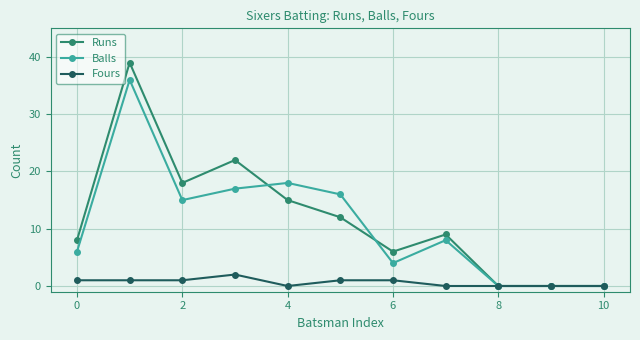

How many data points does each series have?

11